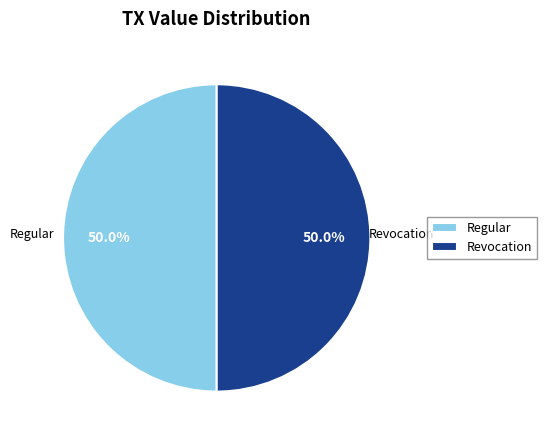

How much of the chart is everything except Revocation?

50.0%